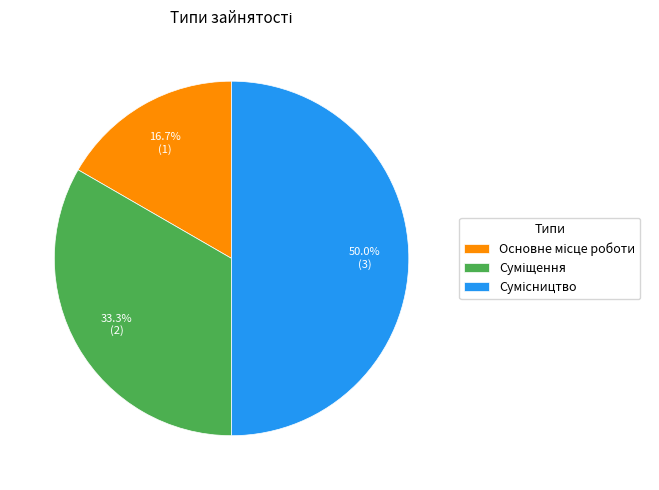

To the nearest percent, what percentage of the pie is Суміщення?

33%